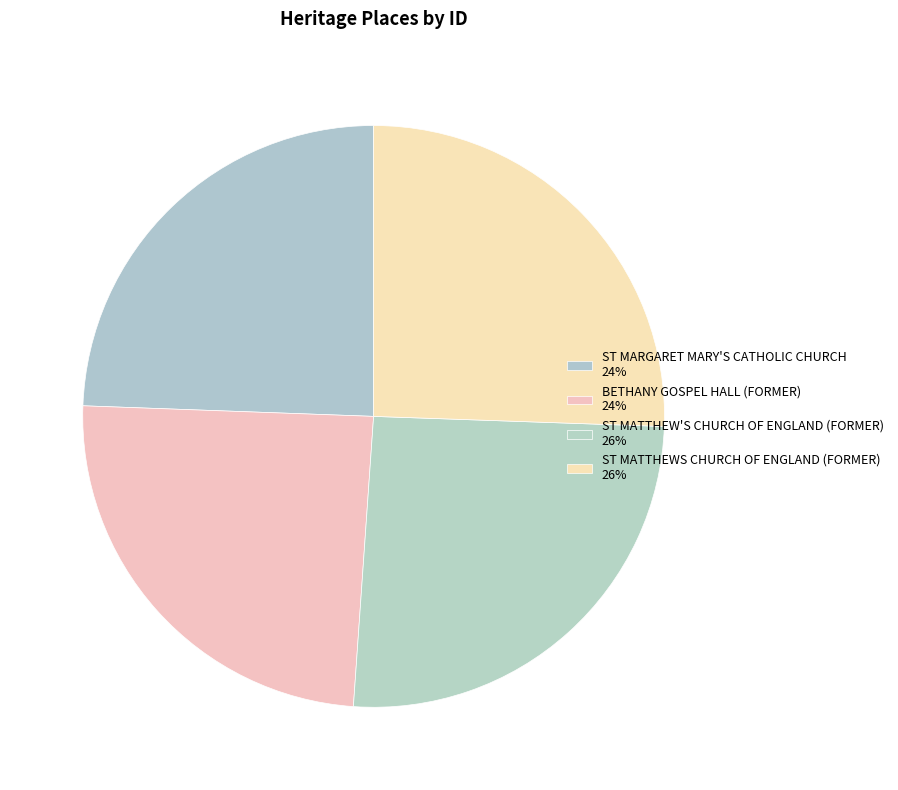

To the nearest percent, what portion does ST MATTHEW'S CHURCH OF ENGLAND (FORMER) represent?

26%